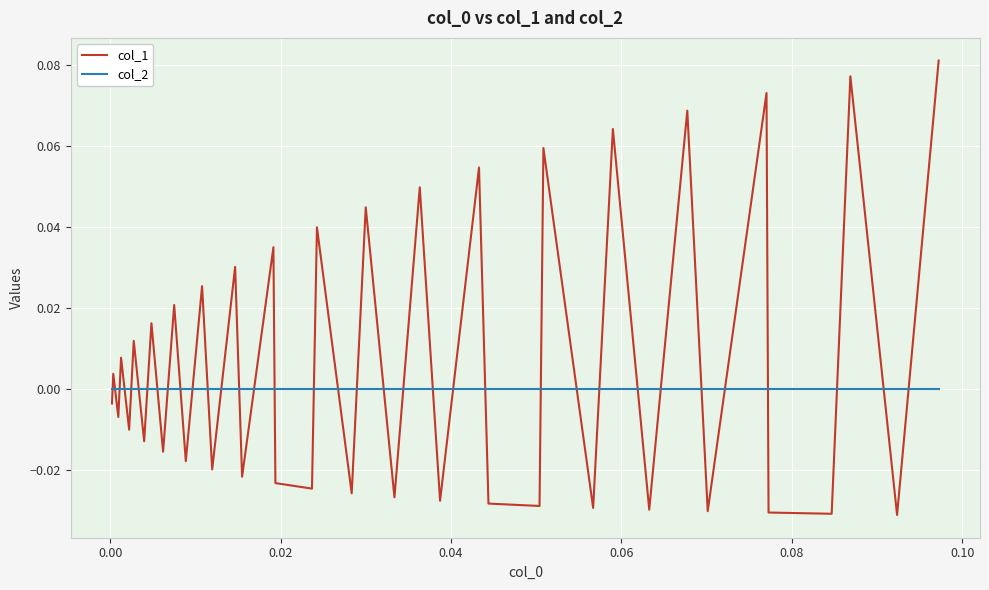

How many times do col_2 and col_1 cross each other?

35